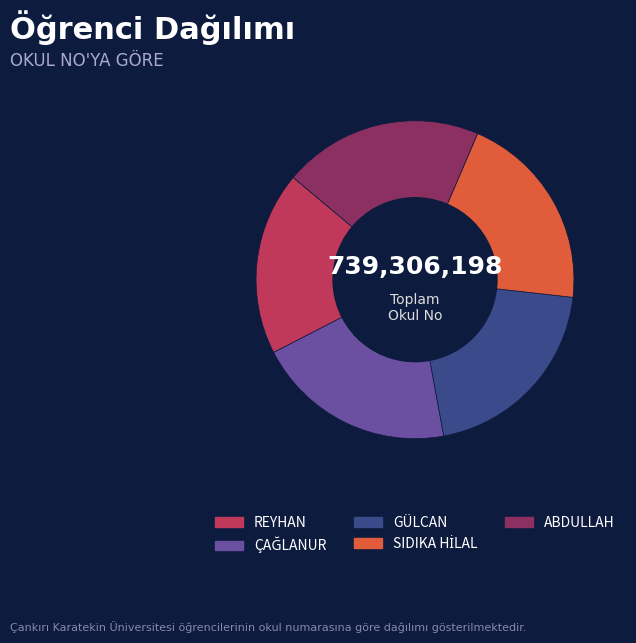

Does REYHAN account for over 50% of the chart?

No